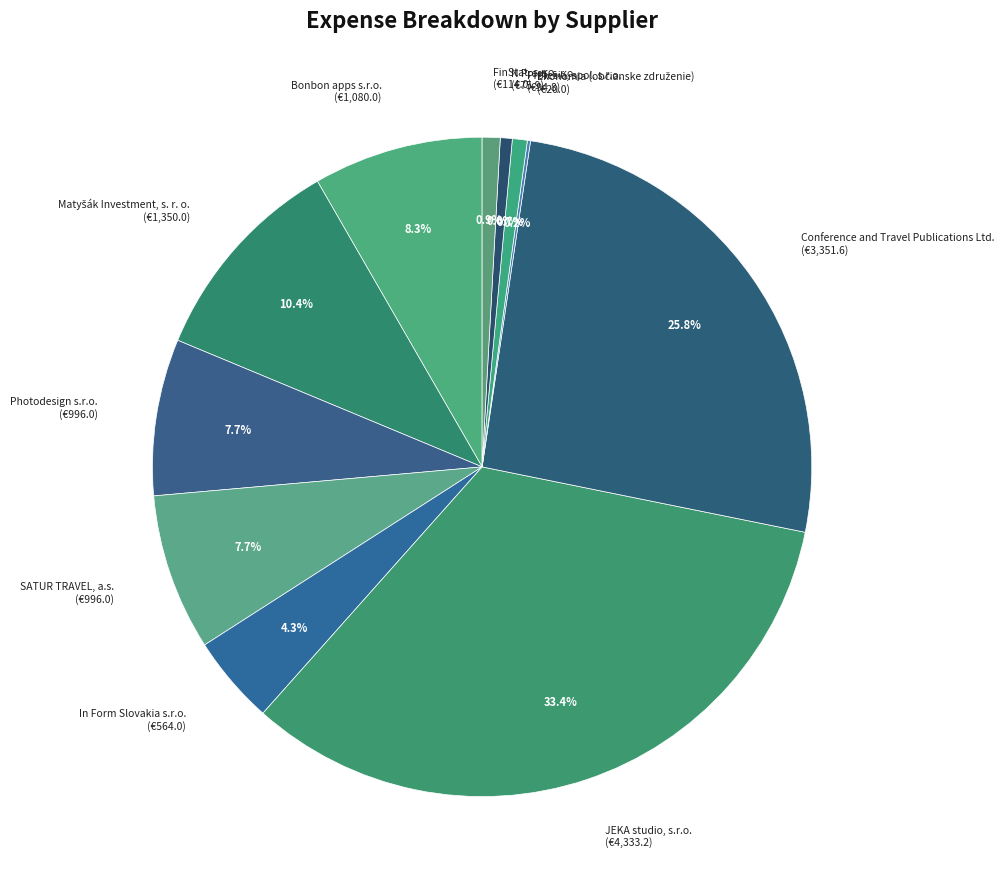

To the nearest percent, what percentage of the pie is Photodesign s.r.o.?

8%